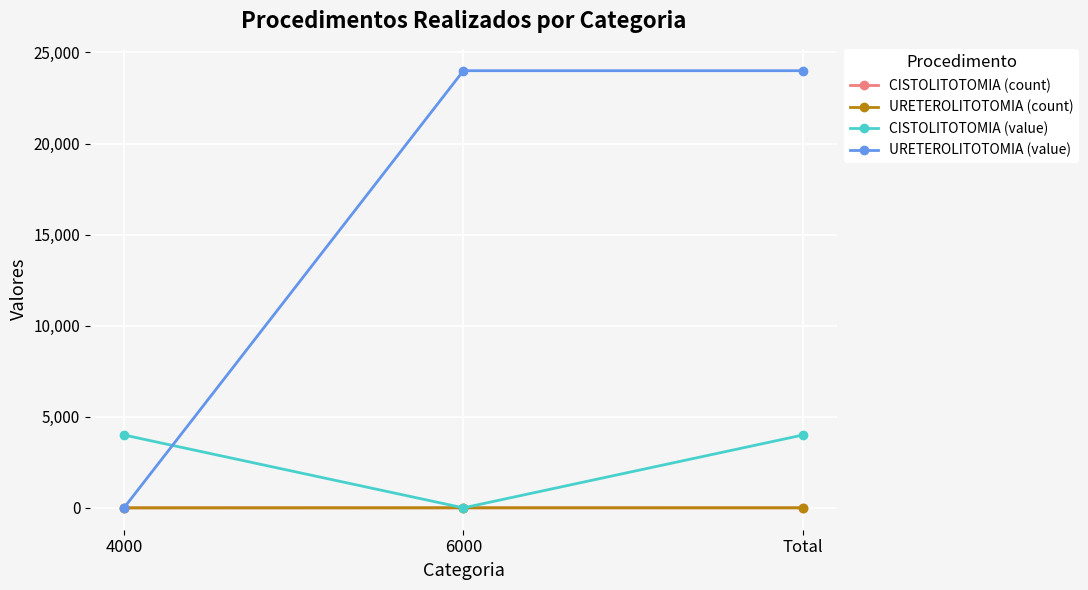

What is the sum of the CISTOLITOTOMIA (count) values at 6000 and 4000?

1